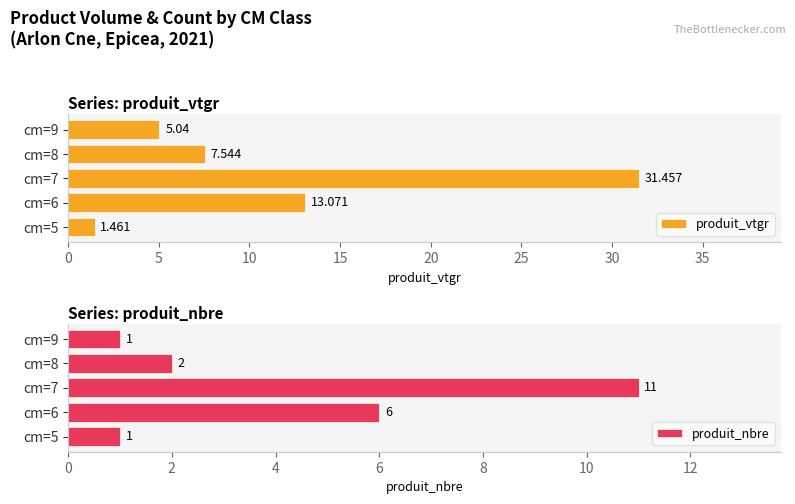

How many groups of bars are there?

5